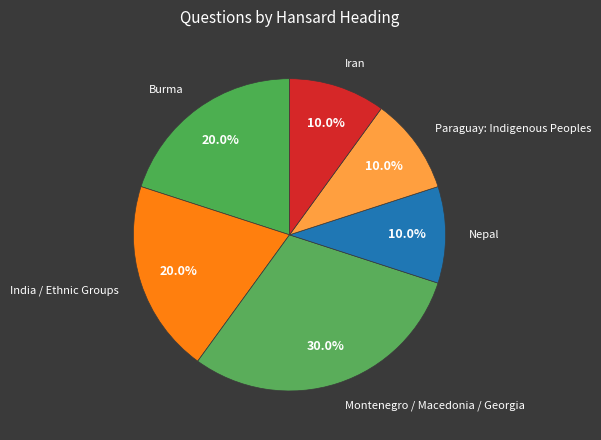

Does any single category account for the majority?

No